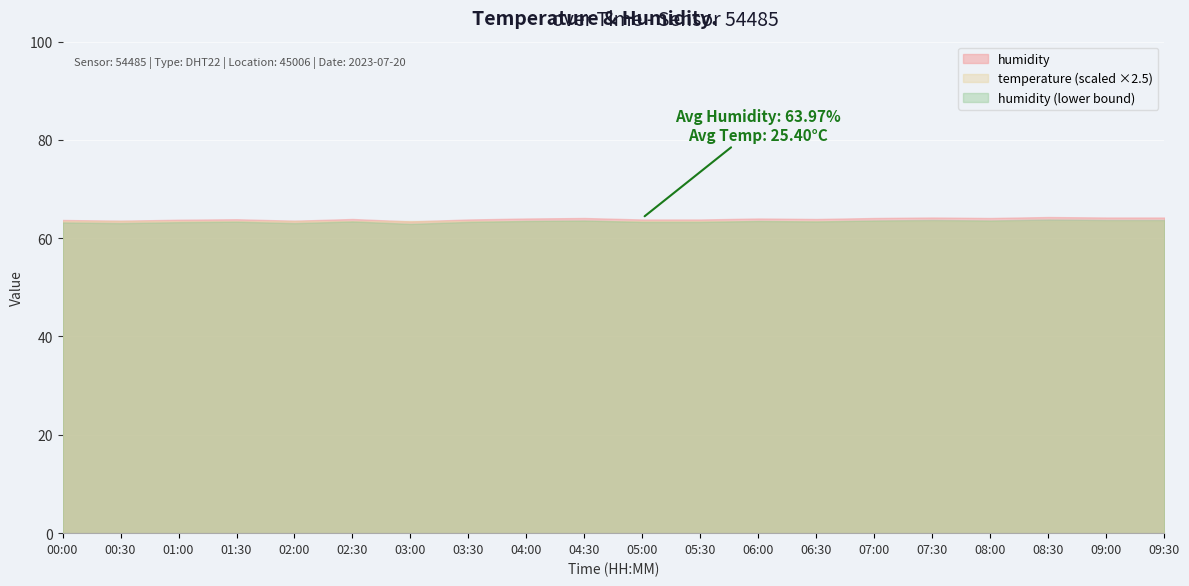

Reading left to right, transcribe all the data shown in this chart.

humidity: 63.7	63.5	63.8	63.9	63.5	63.9	63.4	63.8	64.0	64.1	63.8	63.8	64.0	63.9	64.1	64.2	64.1	64.3	64.2	64.2
temperature: 25.4	25.4	25.4	25.4	25.4	25.4	25.4	25.4	25.4	25.4	25.4	25.4	25.4	25.4	25.4	25.4	25.4	25.4	25.4	25.4